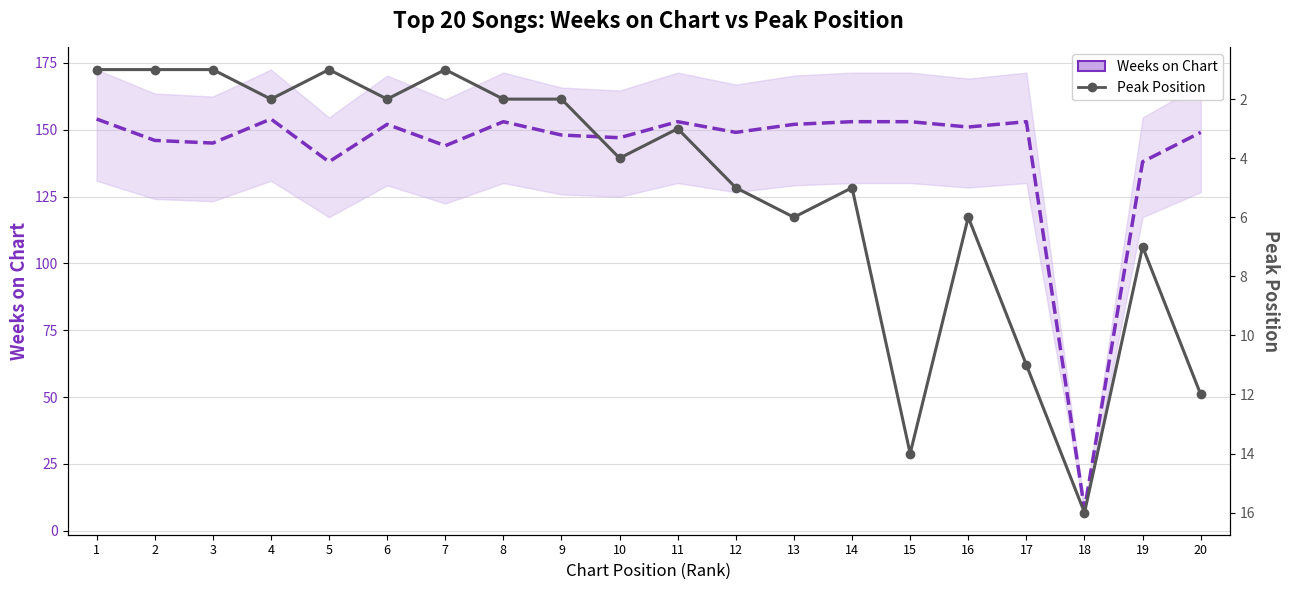

Reading right to left, extract all data points from this chart.

Weeks on Chart: 20=149	19=138	18=8	17=153	16=151	15=153	14=153	13=152	12=149	11=153	10=147	9=148	8=153	7=144	6=152	5=138	4=154	3=145	2=146	1=154
Peak Position: 20=12	19=7	18=16	17=11	16=6	15=14	14=5	13=6	12=5	11=3	10=4	9=2	8=2	7=1	6=2	5=1	4=2	3=1	2=1	1=1